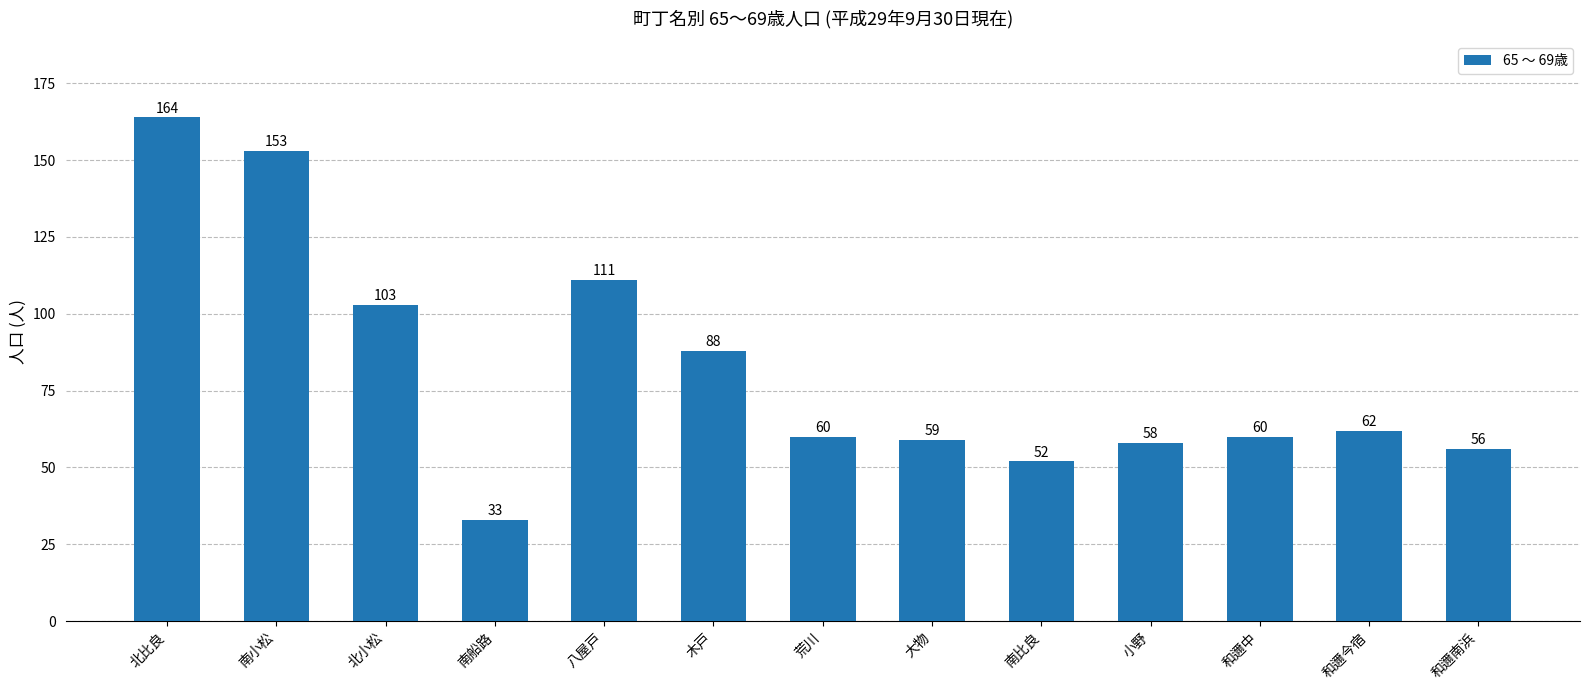

Between 南船路 and 八屋戸, which is larger?

八屋戸